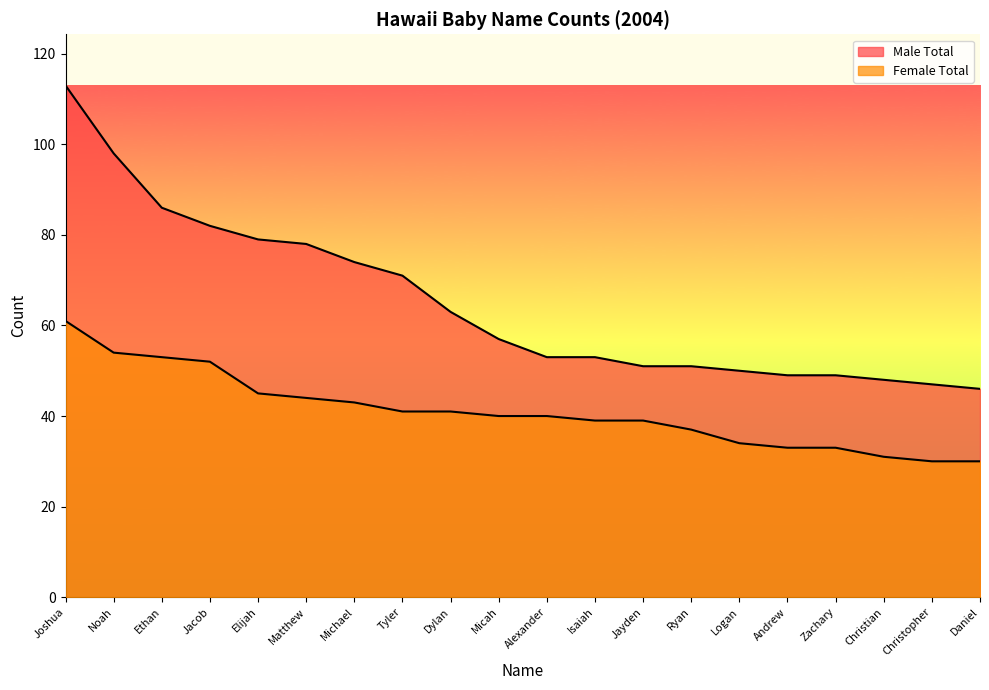

True or false: Female Total and Male Total intersect in this chart.

False